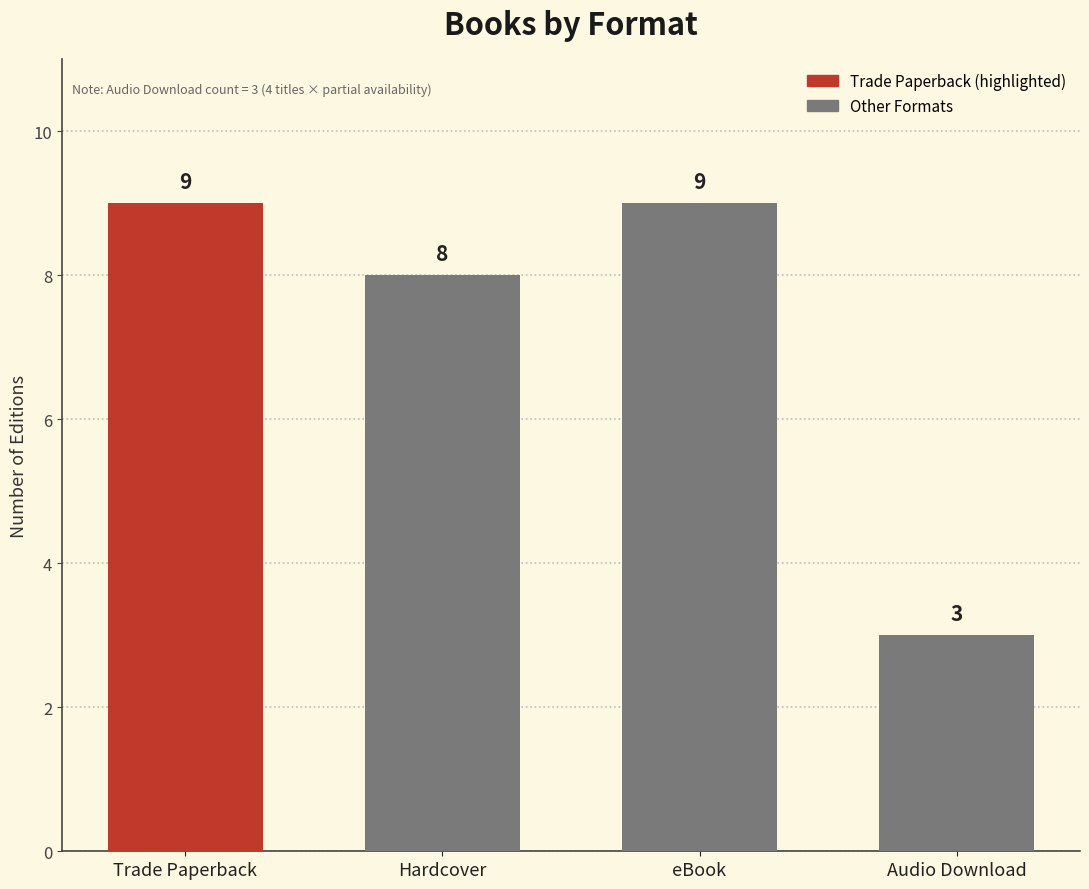

How many data points does each series have?

4